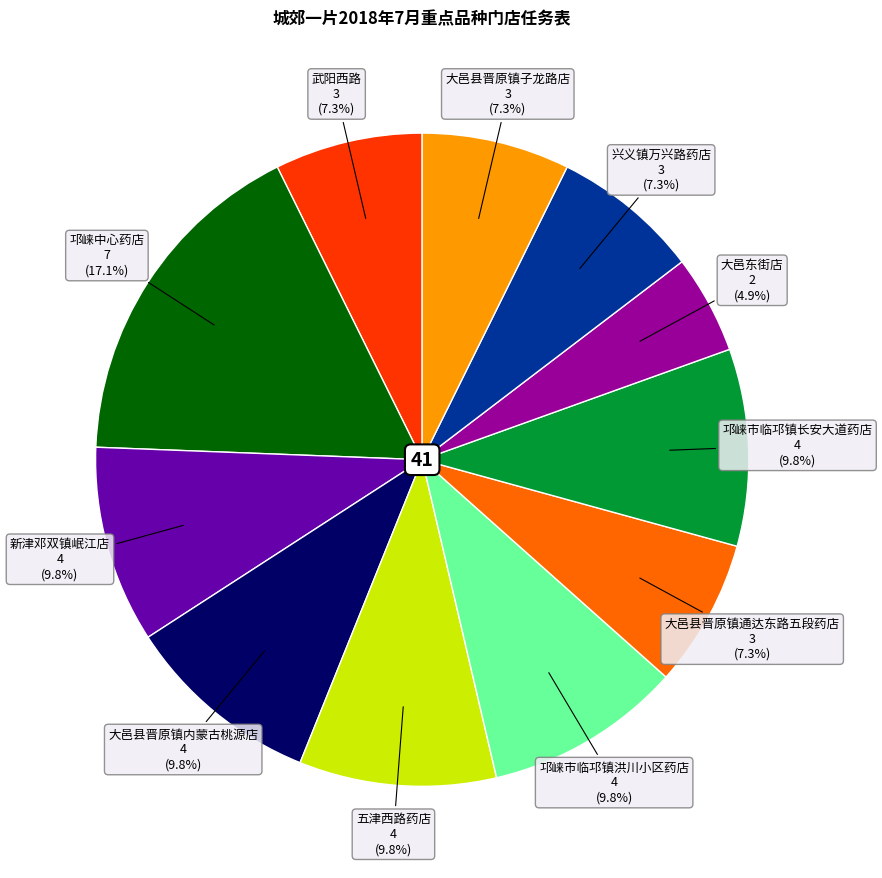

Is there any slice that represents more than half of the pie?

No